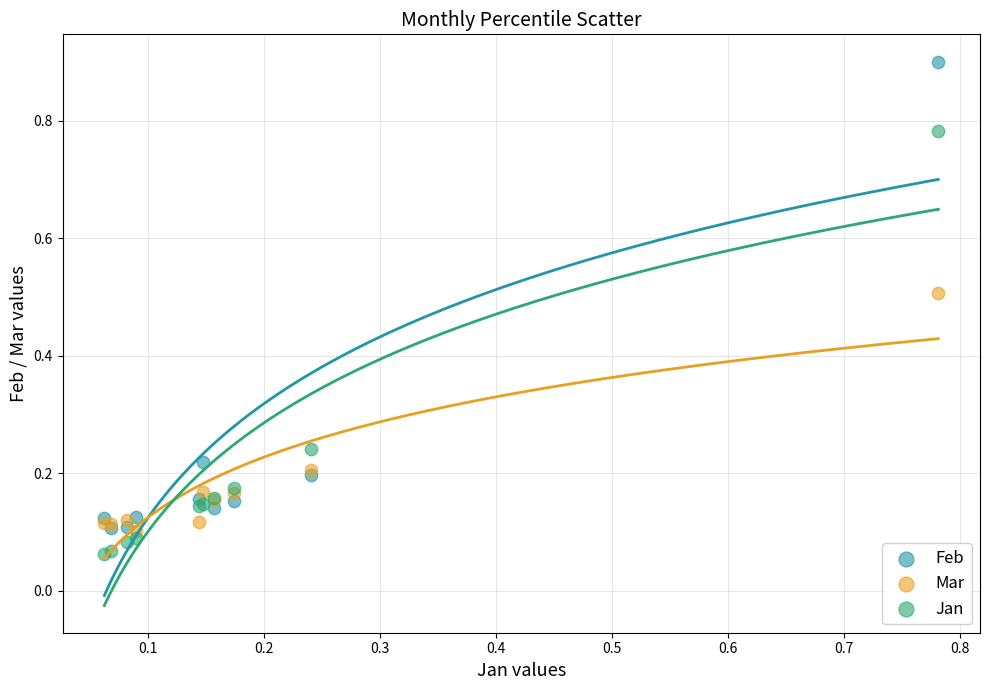

What are all the series names shown in the legend?

Feb, Mar, Jan